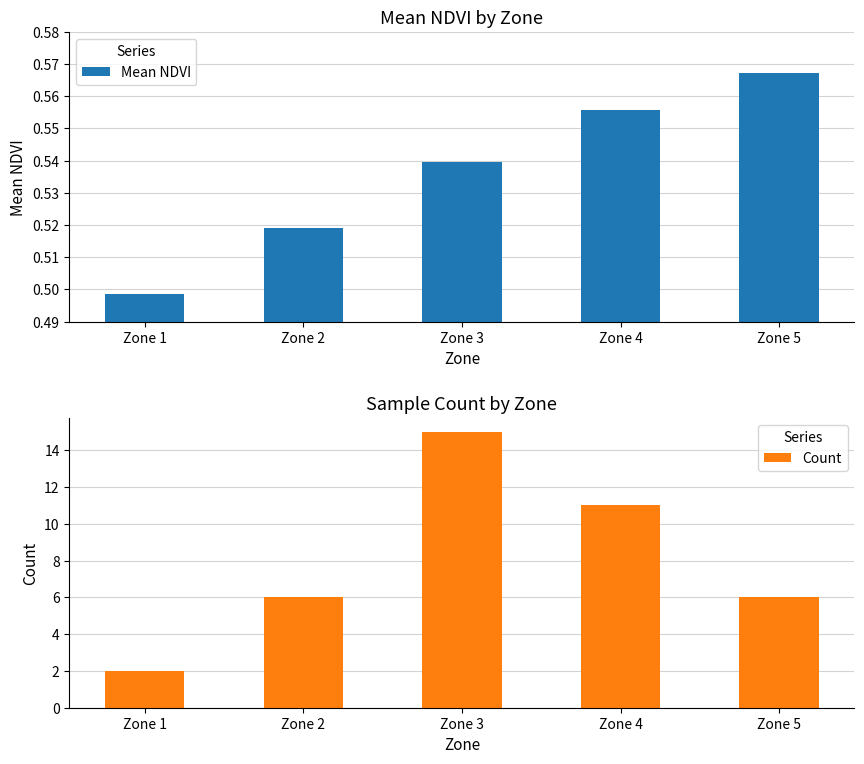

Reading left to right, what are all the values shown in this chart?

Mean NDVI: 0.5	0.5	0.5	0.6	0.6
Count: 2.0	6.0	15.0	11.0	6.0